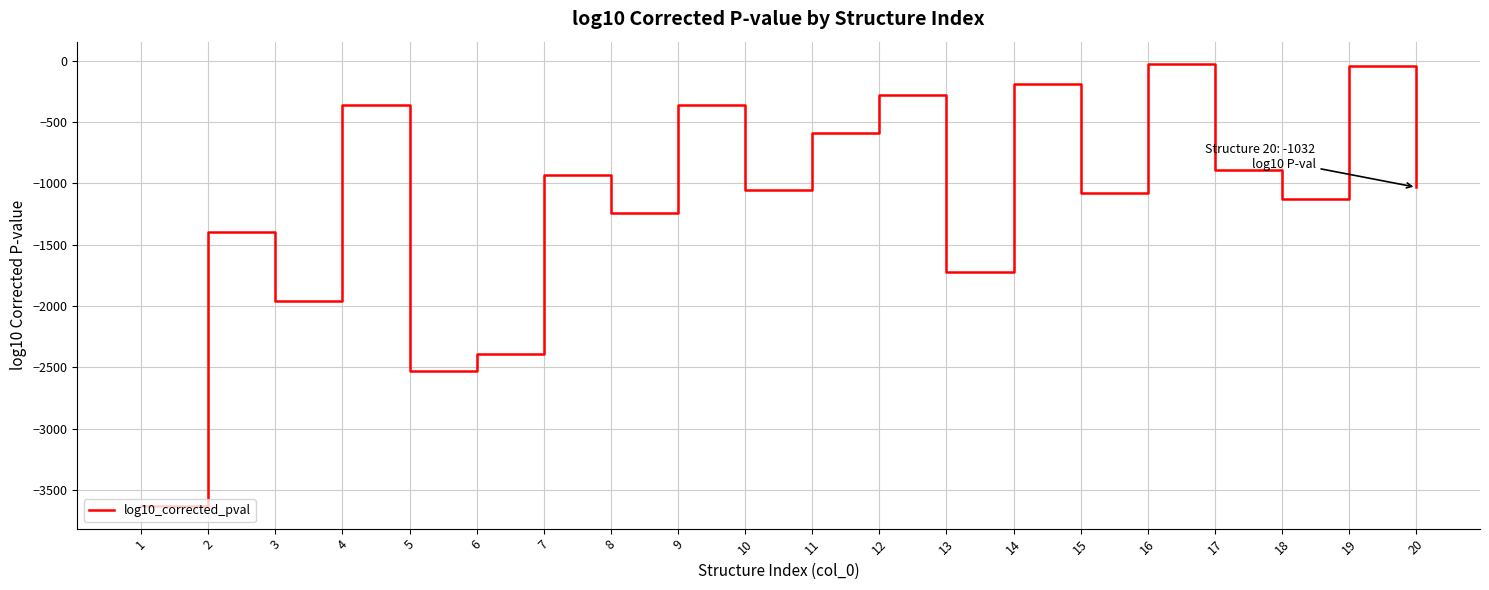

What is the difference between the values at 5 and 13?

811.0